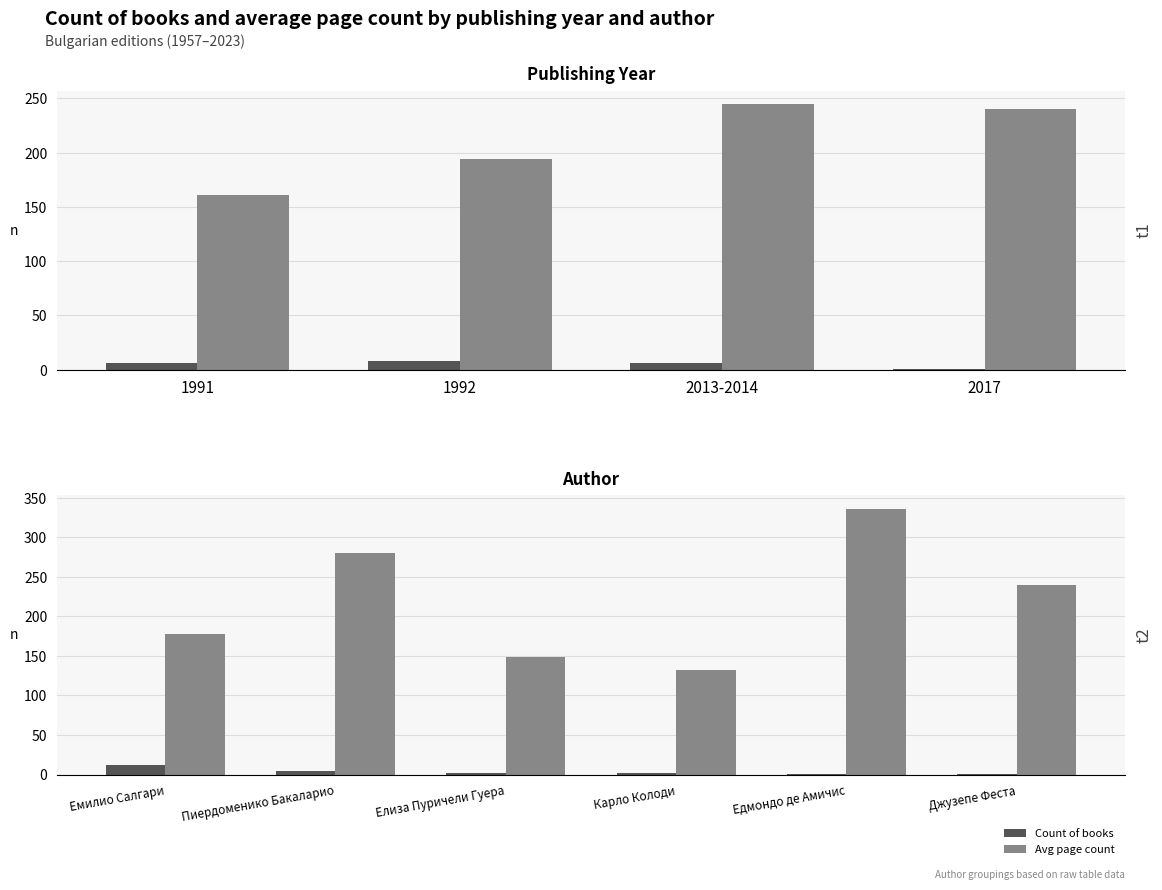

At how many categories does at least one series exceed 223?

3